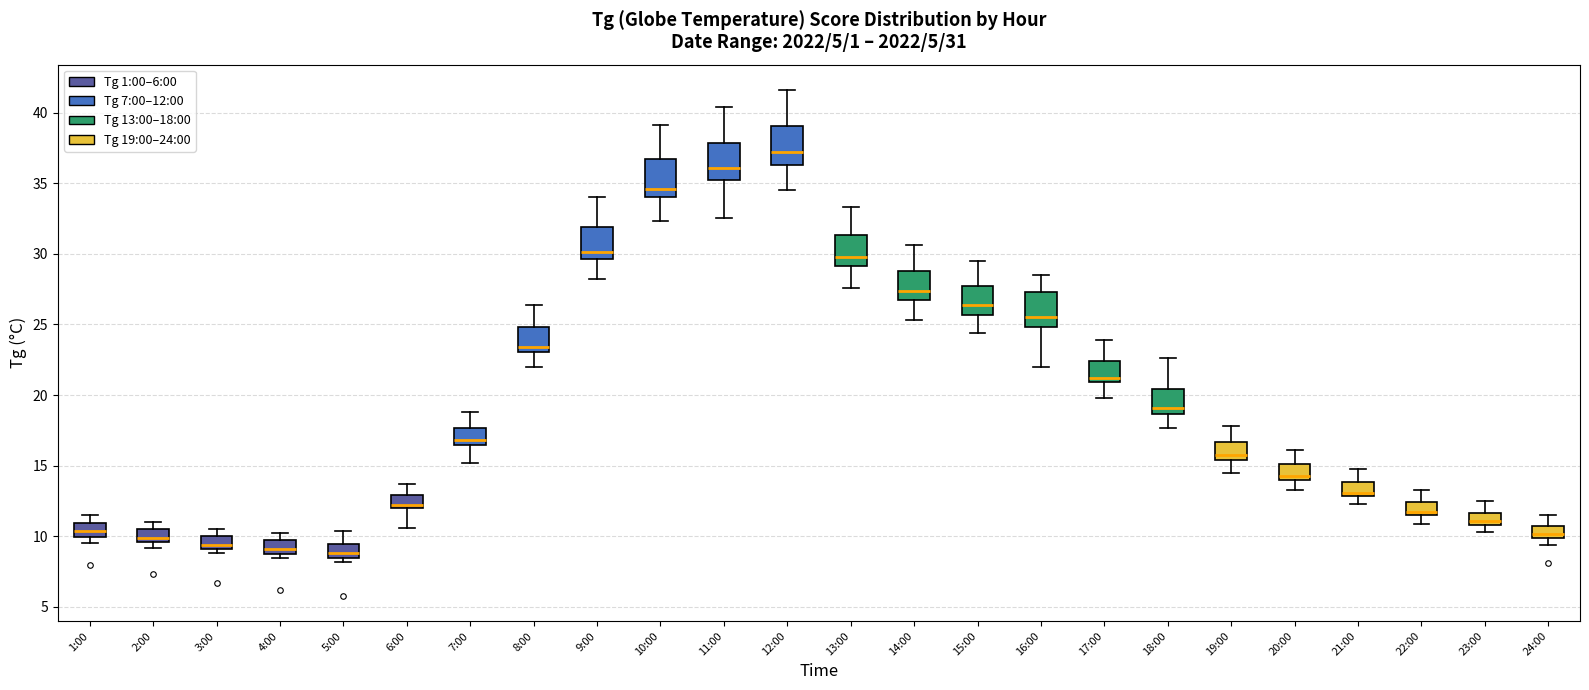

Which box's median line is the highest?

12:00